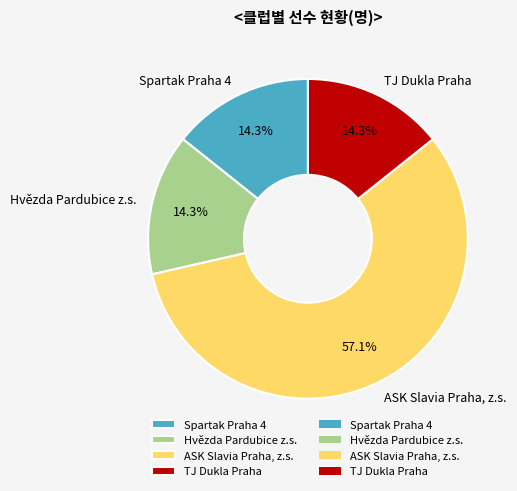

Does any single category account for the majority?

Yes